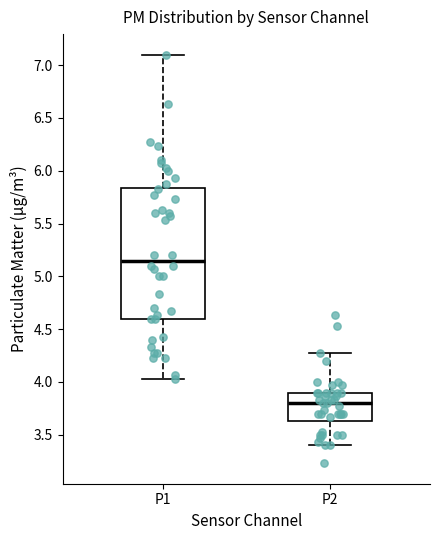

Comparing the boxes themselves (not the whiskers), which one is the tallest?

P1